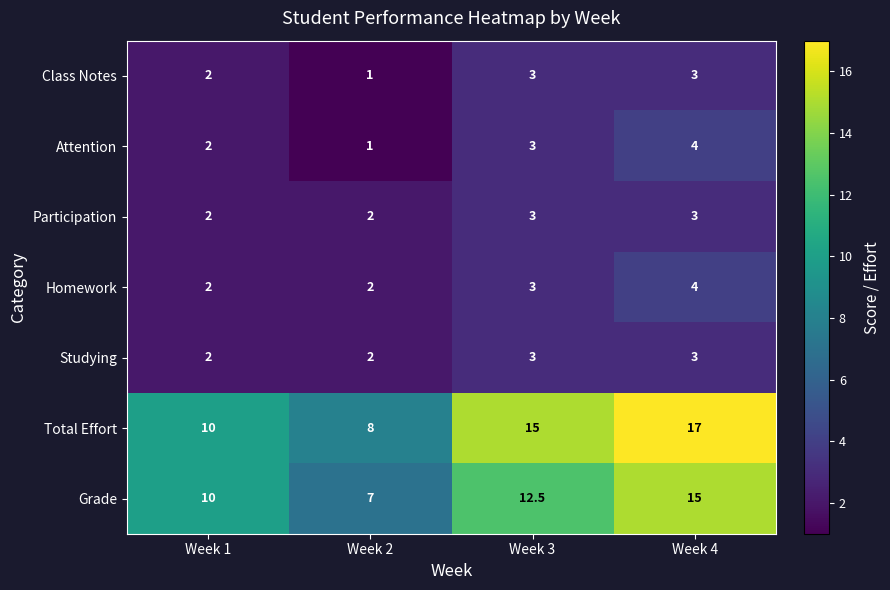

At which category is the sum across all series the highest?

Week 4